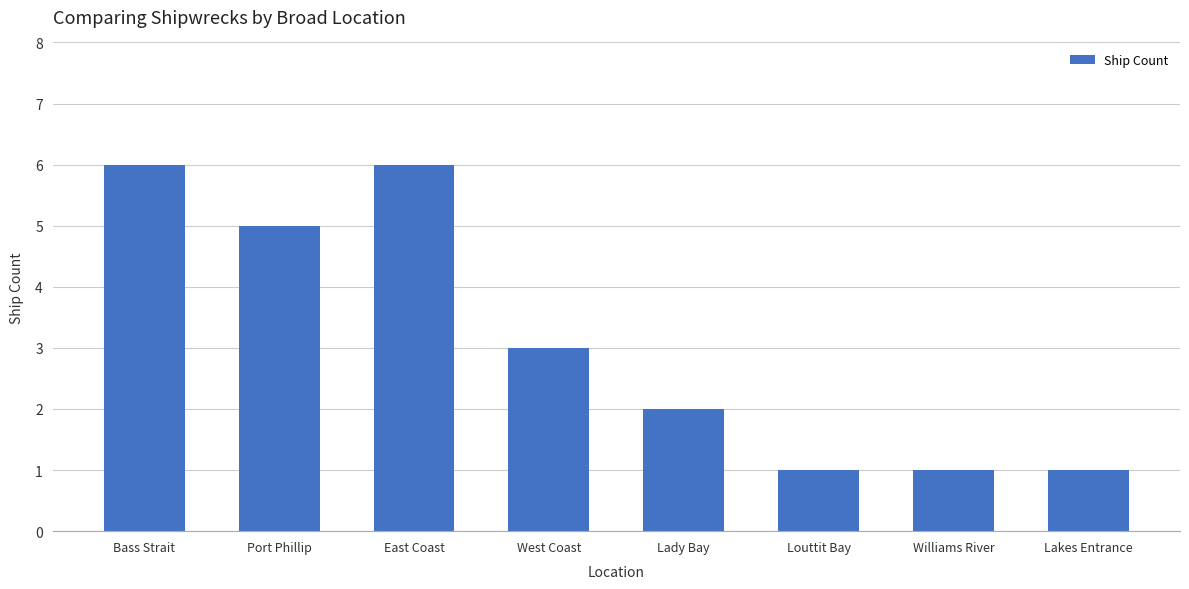

How many bars are there in total?

8